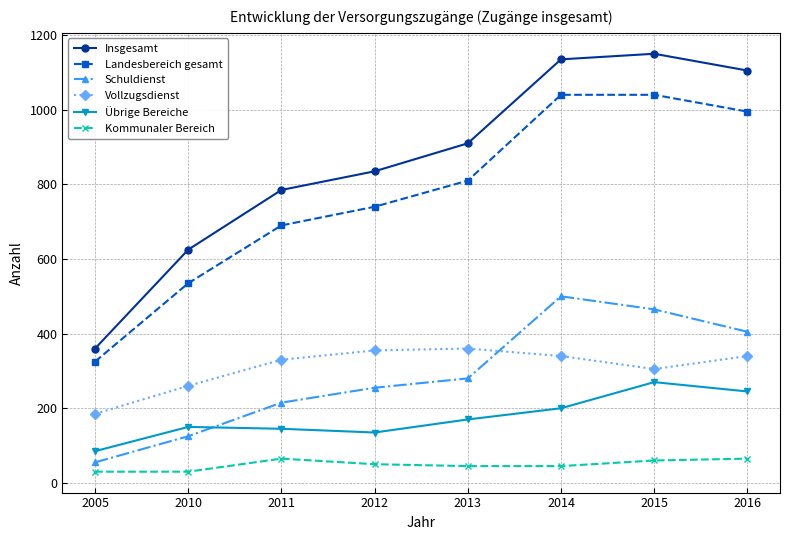

How many intersections are there between Schuldienst and Vollzugsdienst?

1